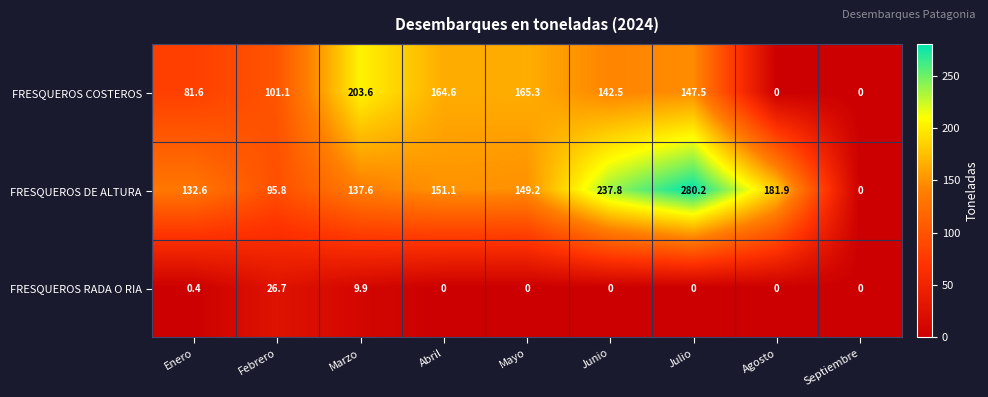

What is the average value of the FRESQUEROS COSTEROS series?

111.8